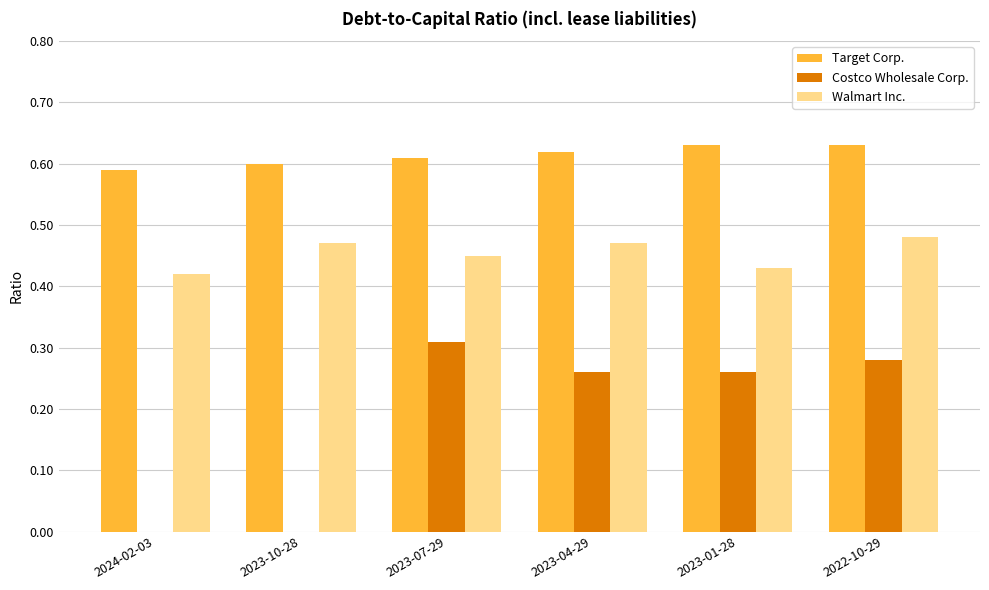

Which series has the largest total across all categories?

Target Corp.